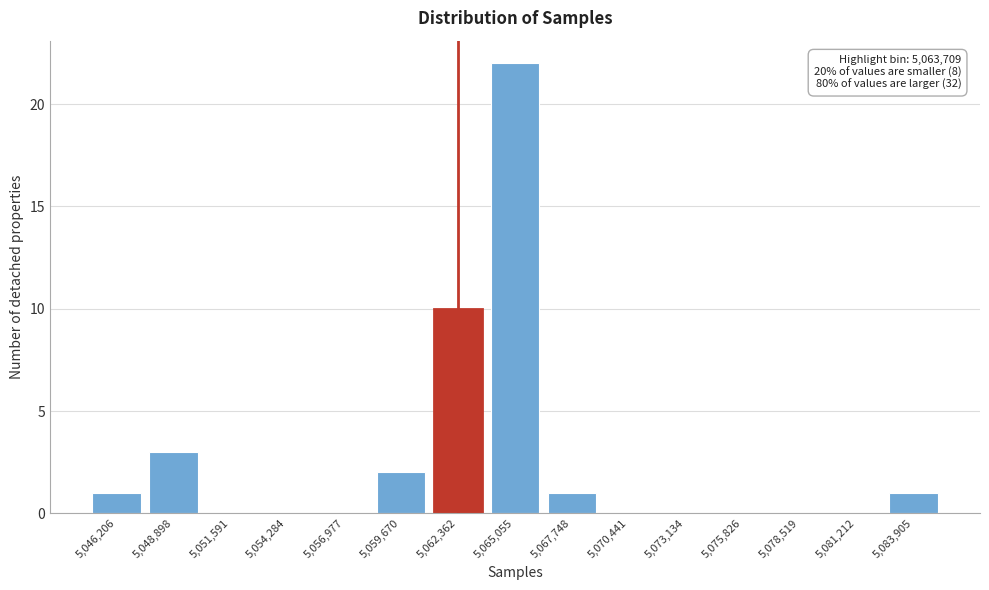

Reading left to right, what are all the values shown in this chart?

5,046,206=1	5,048,898=3	5,051,591=0	5,054,284=0	5,056,977=0	5,059,670=2	5,062,362=10	5,065,055=22	5,067,748=1	5,070,441=0	5,073,134=0	5,075,826=0	5,078,519=0	5,081,212=0	5,083,905=1